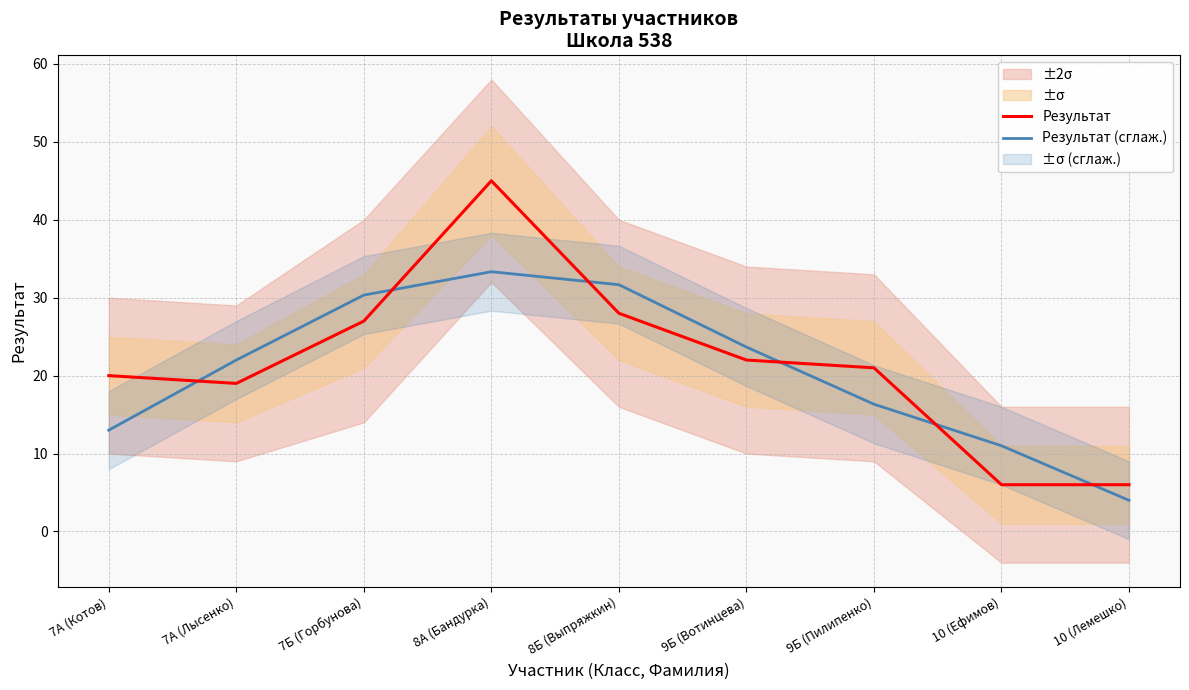

Reading left to right, transcribe all the data shown in this chart.

Результат: 7А (Котов)=20.0	7А (Лысенко)=19.0	7Б (Горбунова)=27.0	8А (Бандурка)=45.0	8Б (Выпряжкин)=28.0	9Б (Вотинцева)=22.0	9Б (Пилипенко)=21.0	10 (Ефимов)=6.0	10 (Лемешко)=6.0
Результат (сглаж.): 7А (Котов)=13.0	7А (Лысенко)=22.0	7Б (Горбунова)=30.3	8А (Бандурка)=33.3	8Б (Выпряжкин)=31.7	9Б (Вотинцева)=23.7	9Б (Пилипенко)=16.3	10 (Ефимов)=11.0	10 (Лемешко)=4.0